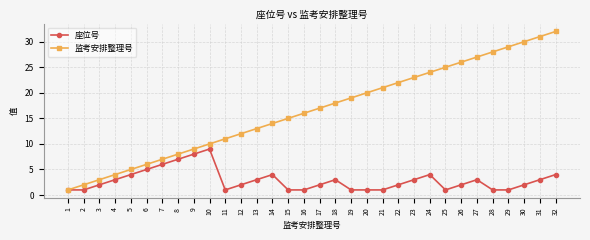

How many lines are shown in the chart?

2